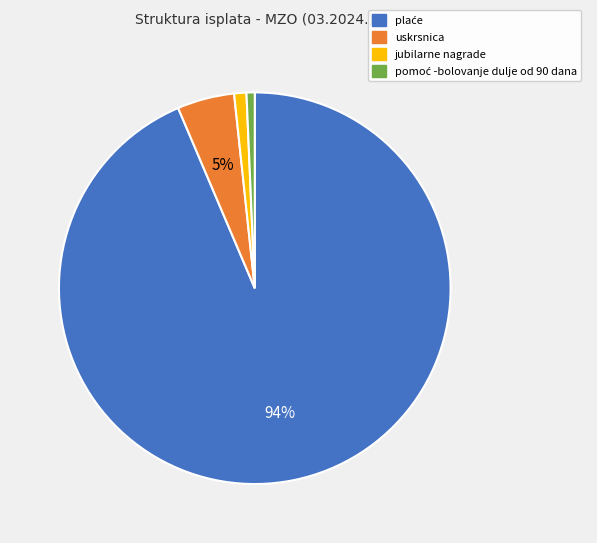

To the nearest percent, what is the average slice percentage?

25%